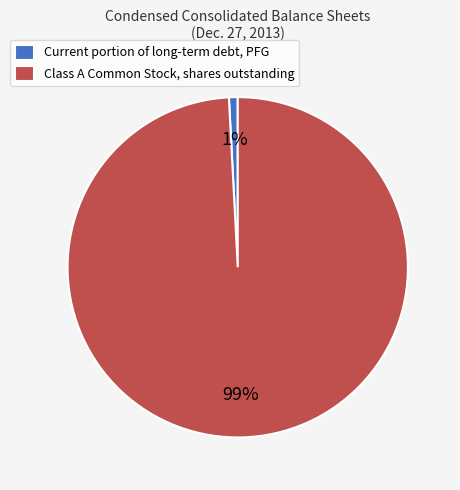

Which has a higher value, Class A Common Stock, shares outstanding or Current portion of long-term debt, PFG?

Class A Common Stock, shares outstanding